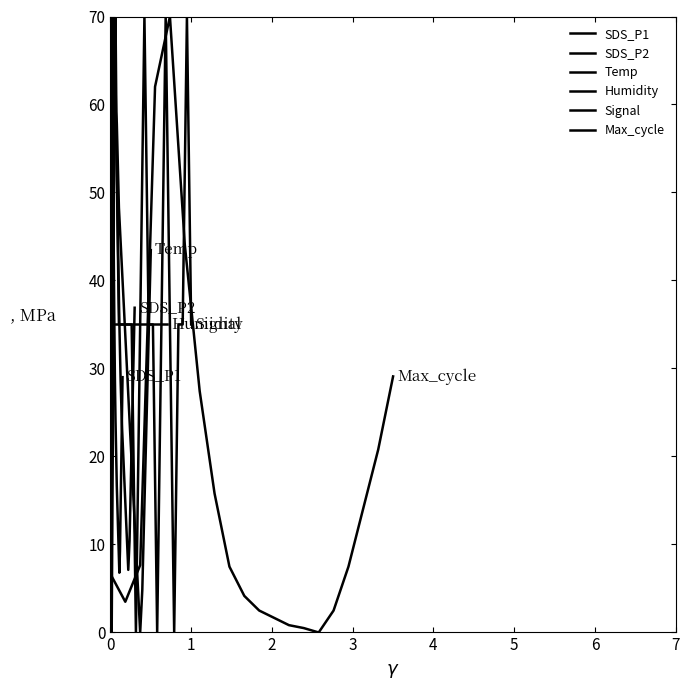

True or false: Temp has more than 0 interior local peaks.

True